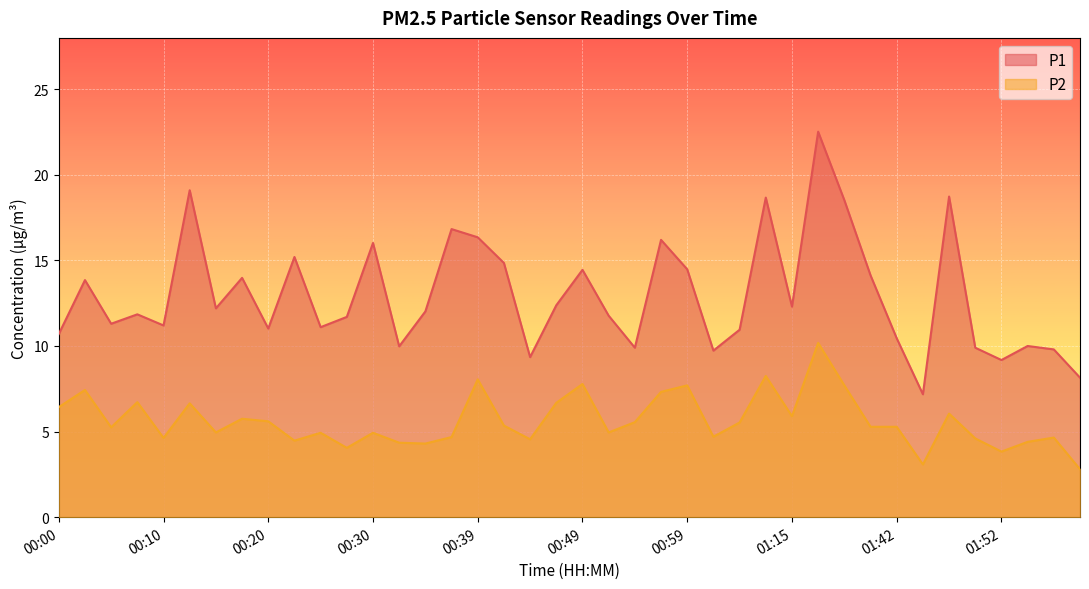

Reading left to right, what are all the values shown in this chart?

P1: 10.7	13.8	11.3	11.8	11.2	19.1	12.2	14.0	11.0	15.2	11.1	11.7	16.0	10.0	12.0	16.8	16.4	14.8	9.3	12.4	14.4	11.8	9.9	16.2	14.5	9.7	10.9	18.7	12.3	22.5	18.5	14.1	10.4	7.2	18.7	9.9	9.2	10.0	9.8	8.2
P2: 6.4	7.4	5.2	6.7	4.6	6.7	5.0	5.8	5.6	4.5	4.9	4.0	4.9	4.3	4.3	4.7	8.1	5.3	4.5	6.7	7.8	5.0	5.5	7.3	7.7	4.7	5.5	8.2	5.9	10.2	7.7	5.3	5.3	3.1	6.0	4.6	3.8	4.4	4.7	2.8